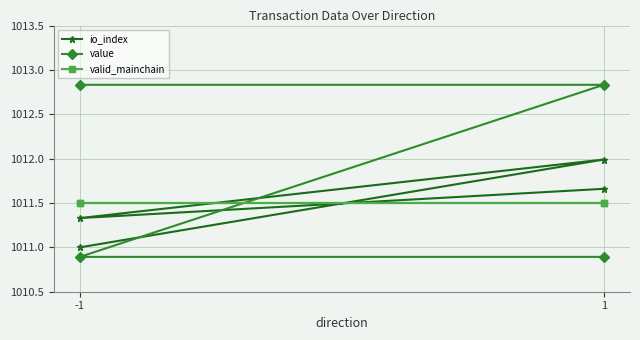

The io_index series shows 1769.6 at 1. True or false?

False